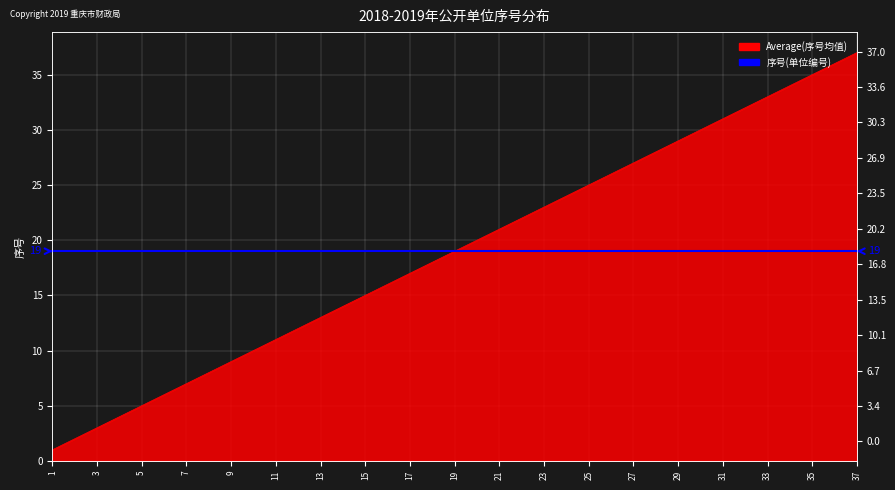

What is the sum of the values at 30 and 28?

58